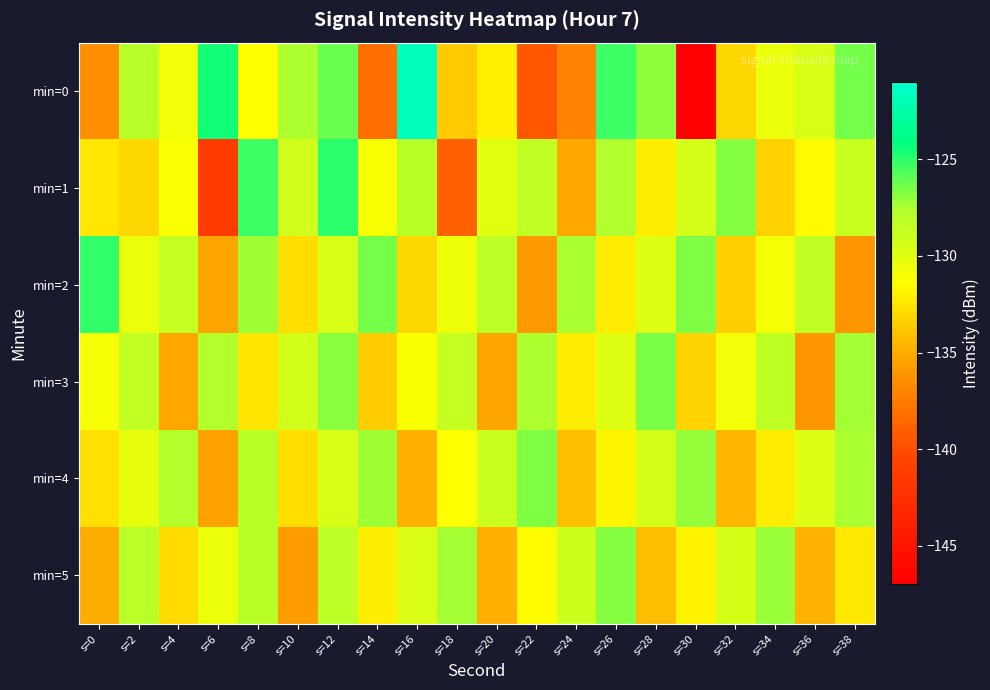

Which series has the largest total across all categories?

min=2